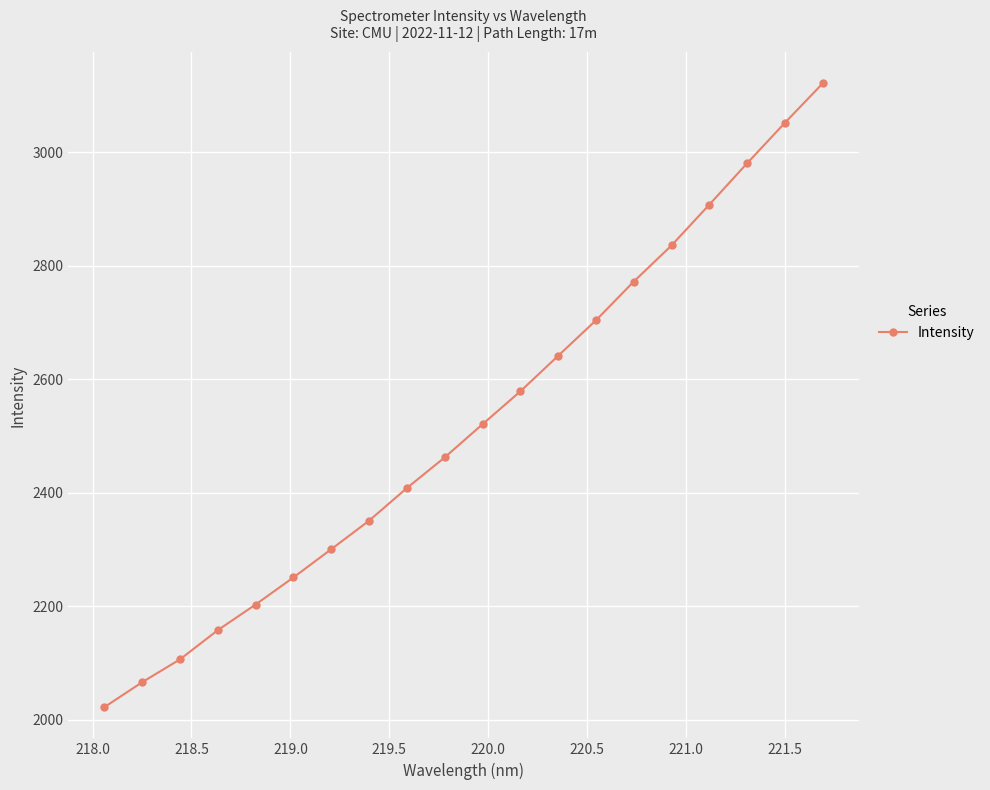

What is the greatest value displayed?

3120.9